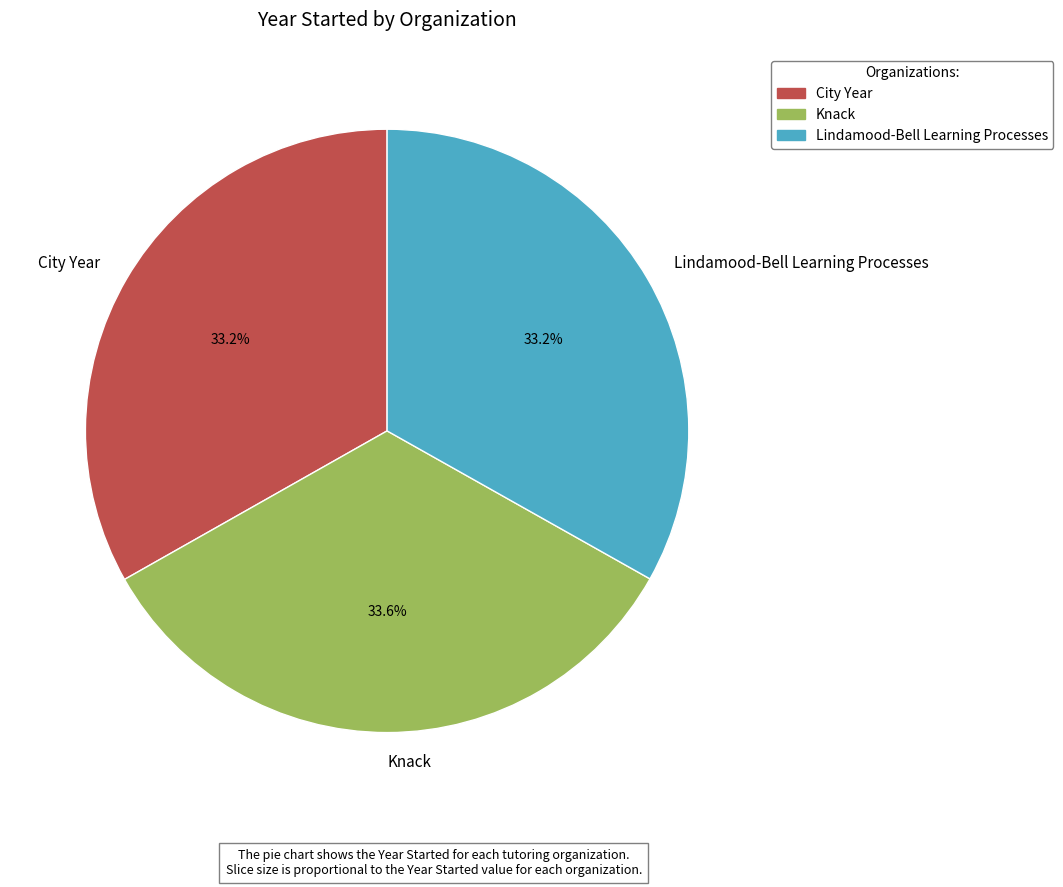

To the nearest percent, what portion does City Year represent?

33%